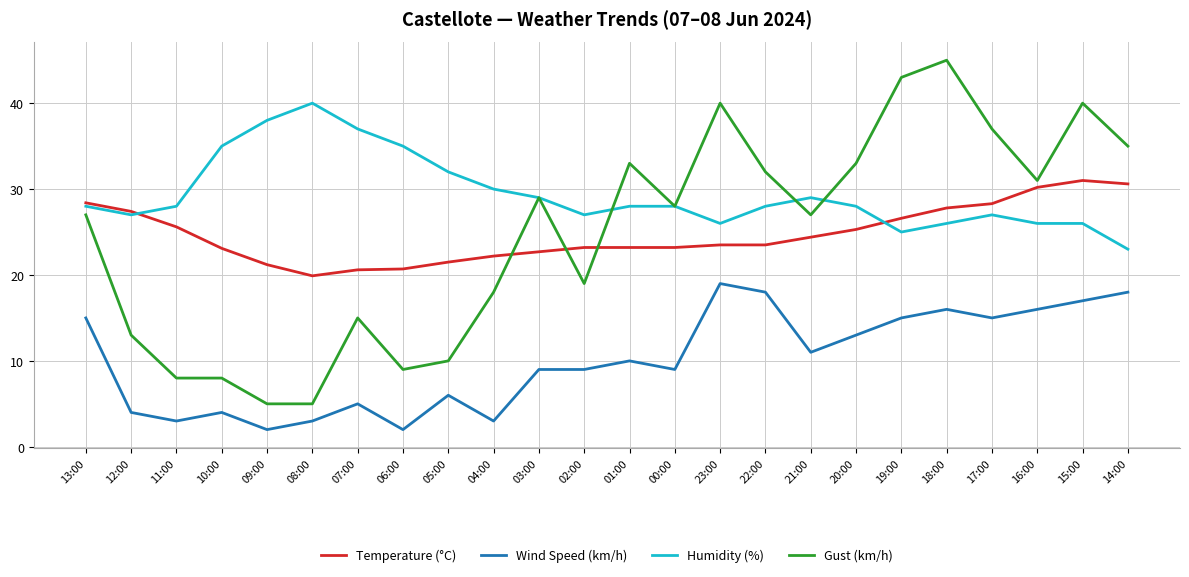

What is the sum of the Humidity (%) values at 19:00 and 01:00?

53.0